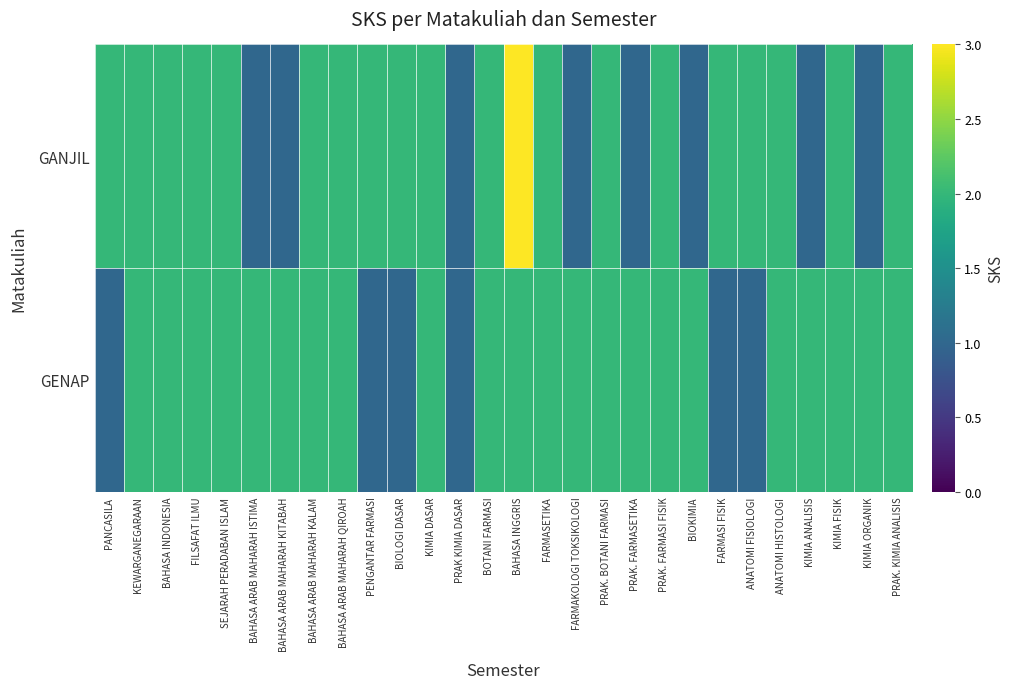

Rank the series by their maximum value, from lowest to highest.

GENAP, GANJIL